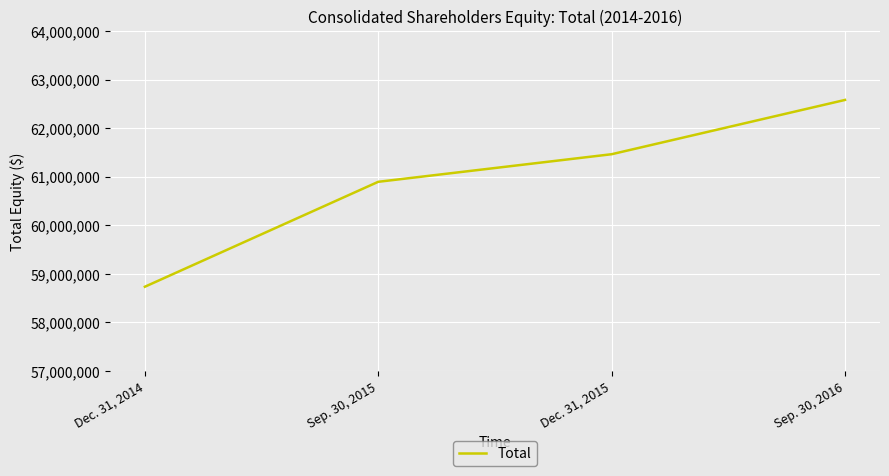

Read the value at Sep. 30, 2016.

62582000